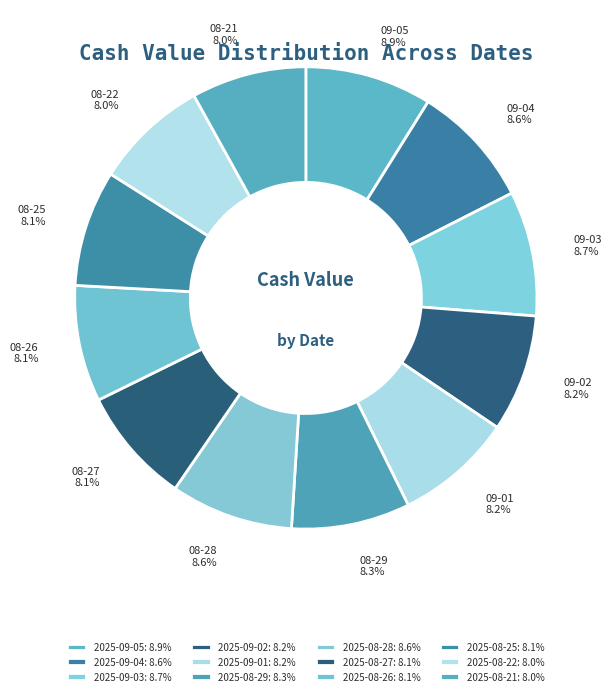

What is the smallest slice in the pie chart?

2025-08-22